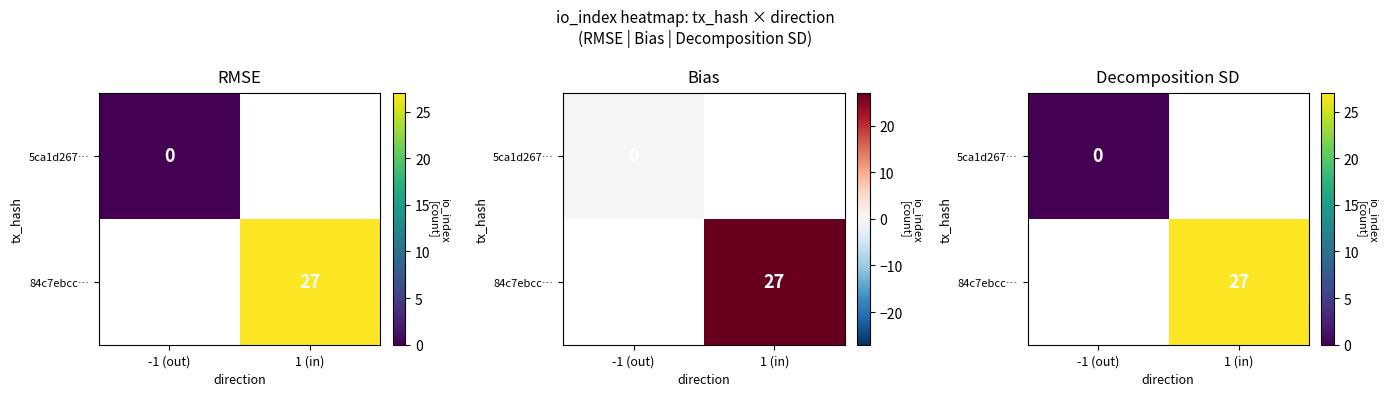

Which has a higher value, 1 (in) or -1 (out)?

-1 (out)